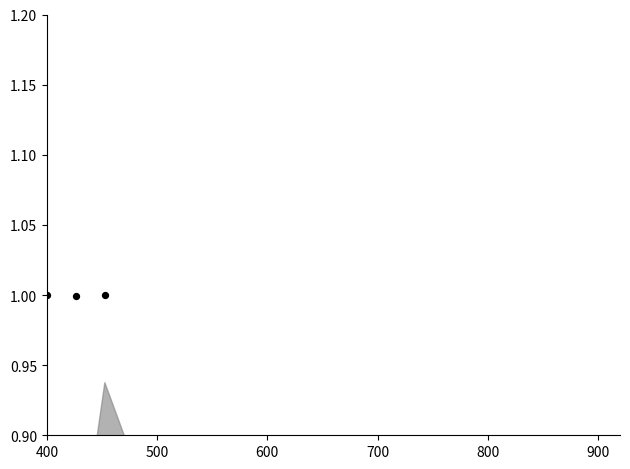

What is the total value across all series at 400?

1.6